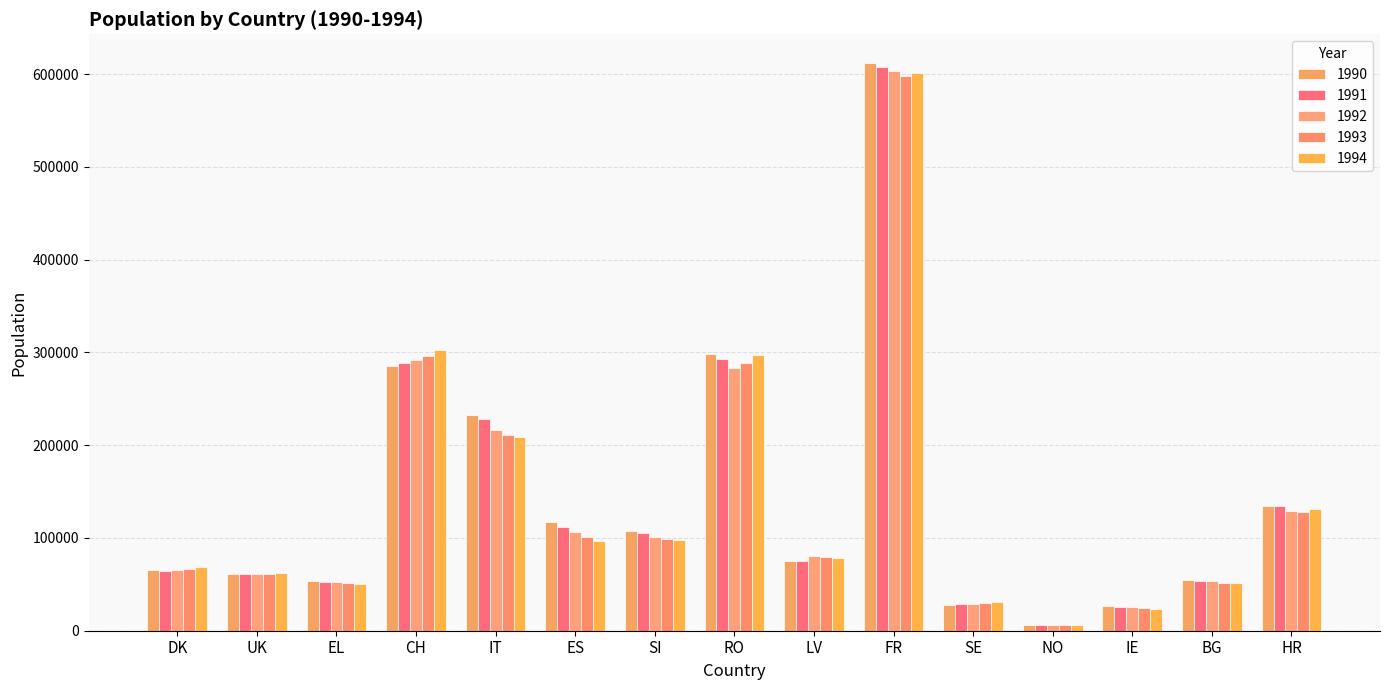

What is the value of the 1991 bar at the 3rd from the left?

52604